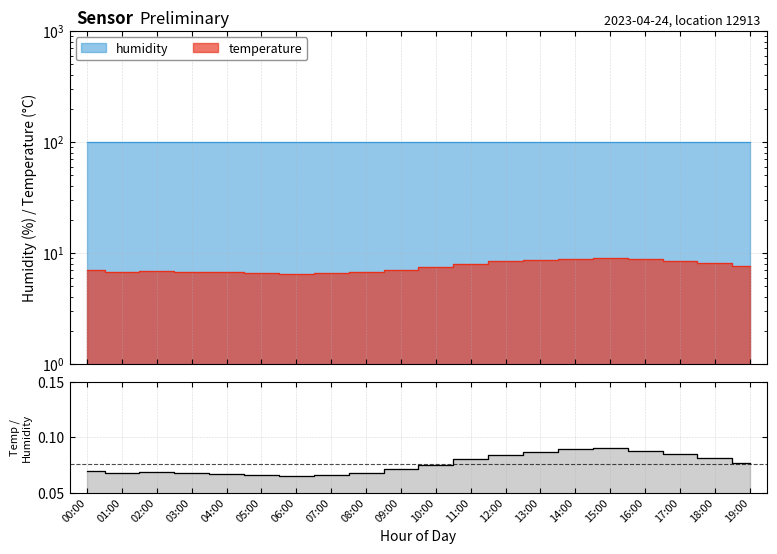

True or false: there are more than 2 points higher than both neighbors.

False